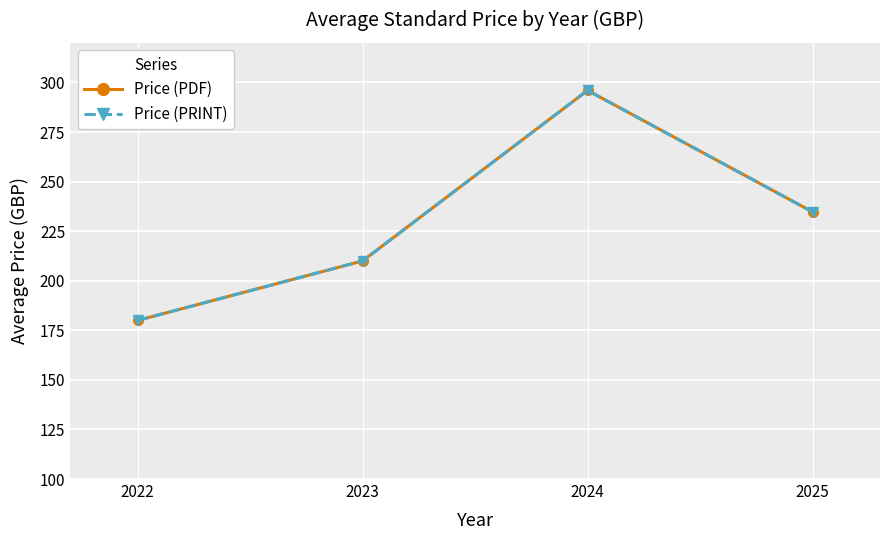

Which category has the highest value in the Price (PDF) series?

2024